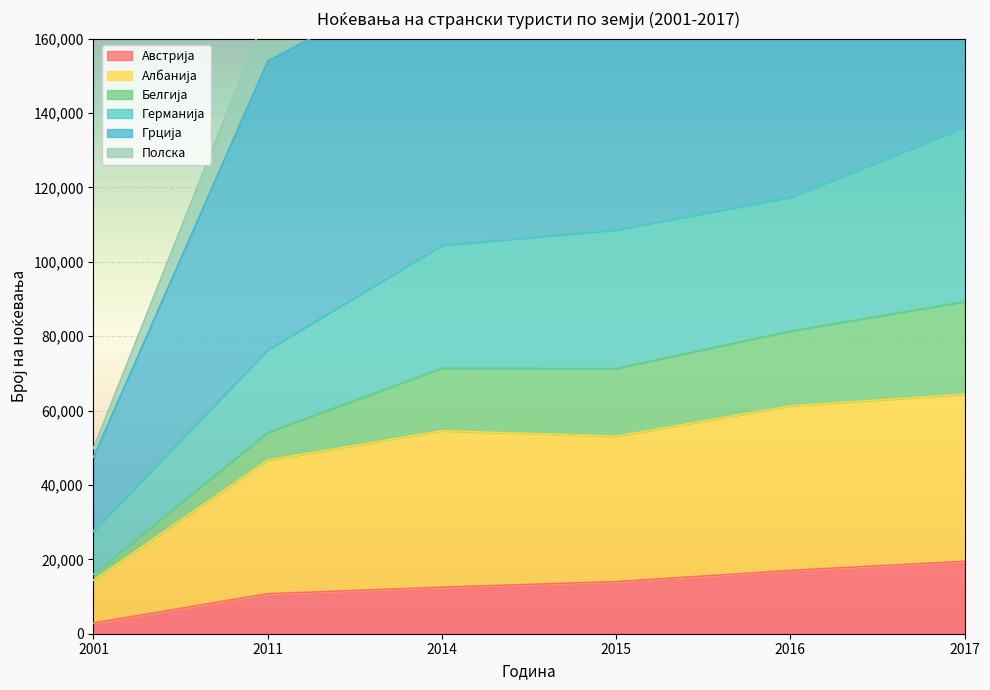

At which category is the sum across all series the highest?

2017